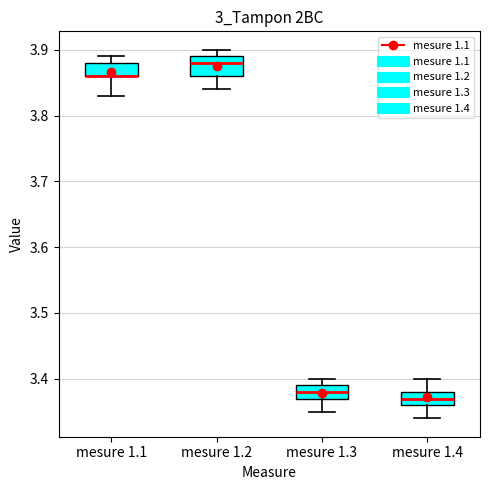

Reading left to right, transcribe this box plot: for each box, give where its median line is, the range the box spans, and where its two whiskers end, as read against the y-axis. The values are not printed on the chart, so give them approximately, as read against the axis.

mesure 1.1: median 3.86 (drawn on the box's lower edge), box 3.86 to 3.88, whiskers 3.83 to 3.89
mesure 1.2: median 3.88, box 3.86 to 3.89, whiskers 3.84 to 3.90
mesure 1.3: median 3.38, box 3.37 to 3.39, whiskers 3.35 to 3.40
mesure 1.4: median 3.37, box 3.36 to 3.38, whiskers 3.34 to 3.40